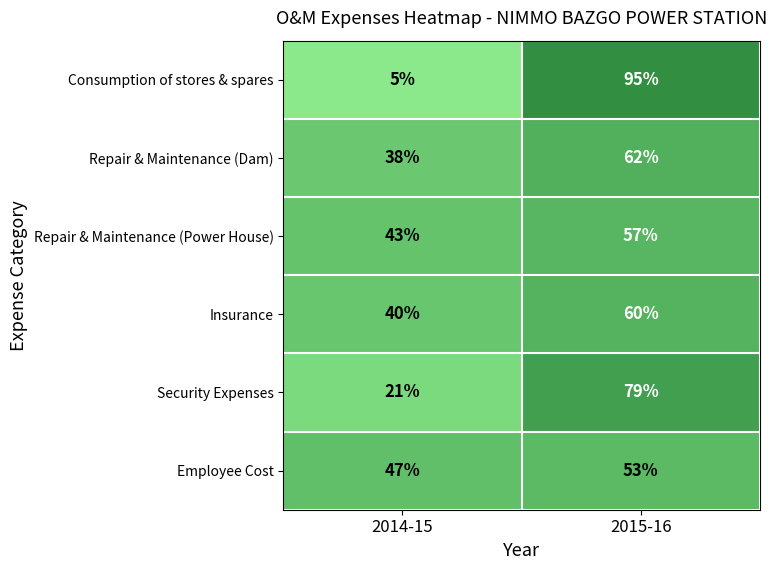

Reading left to right, transcribe all the data shown in this chart.

Consumption of stores & spares: 5	95
Repair & Maintenance (Dam): 38	62
Repair & Maintenance (Power House): 43	57
Insurance: 40	60
Security Expenses: 21	79
Employee Cost: 47	53